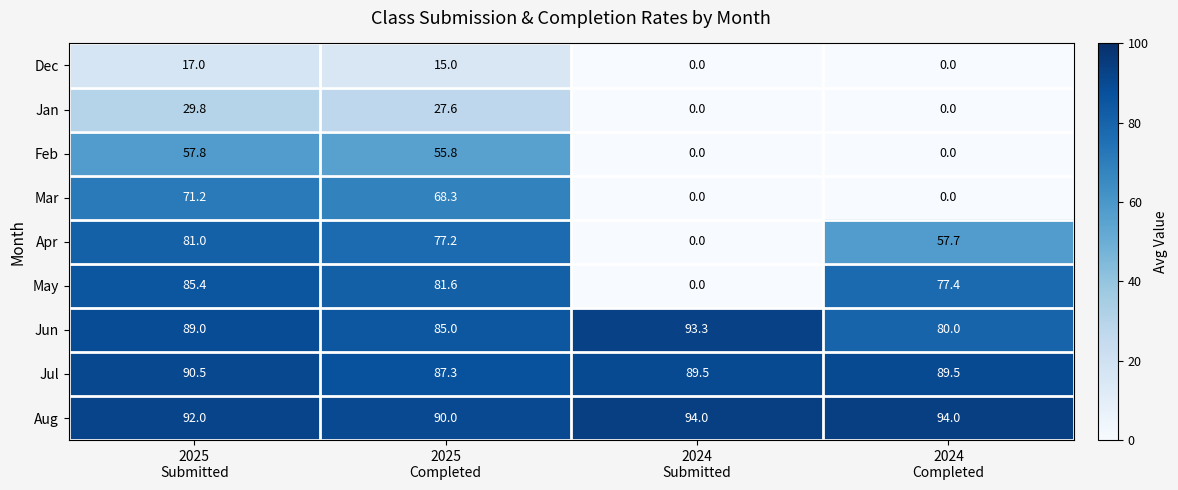

Which series has the largest total across all categories?

Aug